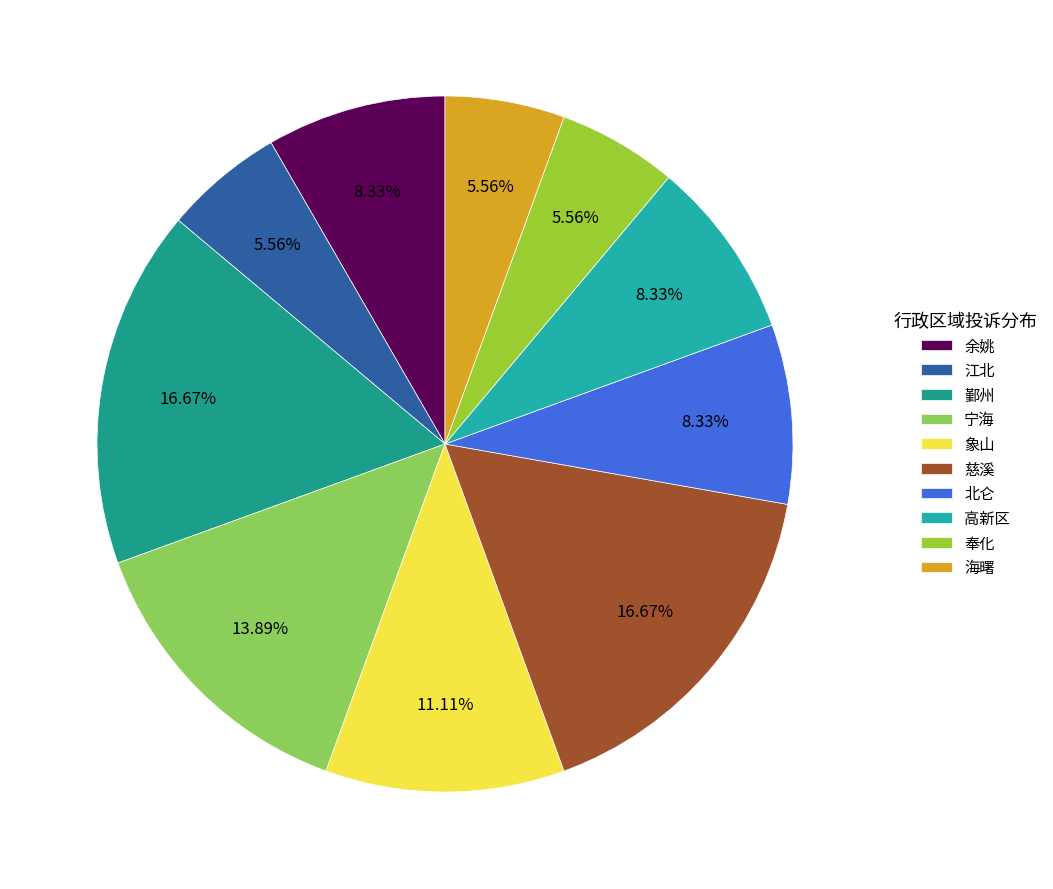

What percentage do 余姚 and 慈溪 together represent?

25.0%